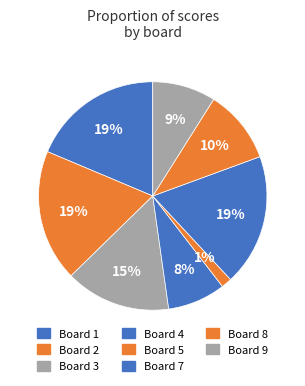

To the nearest percent, what is the average slice percentage?

11%